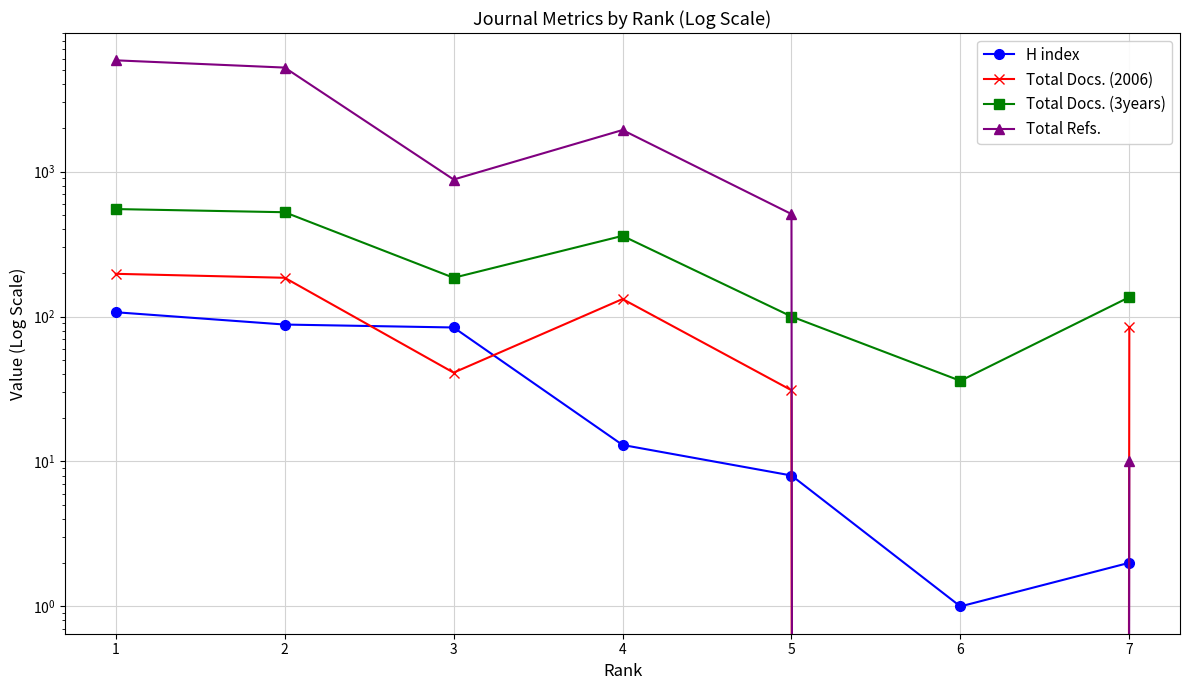

The value of Total Docs. (3years) at 7 is 28. True or false?

False